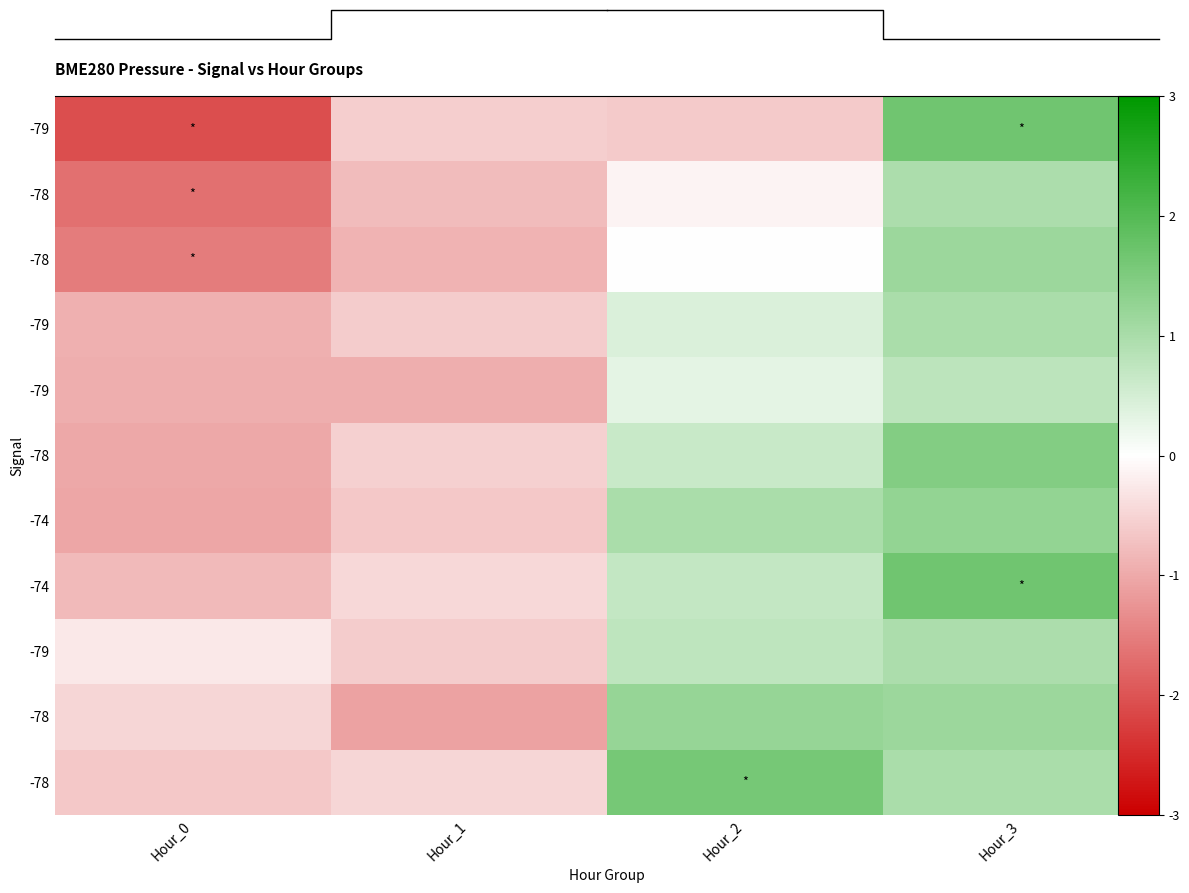

At which category is the sum across all series the highest?

Hour_3